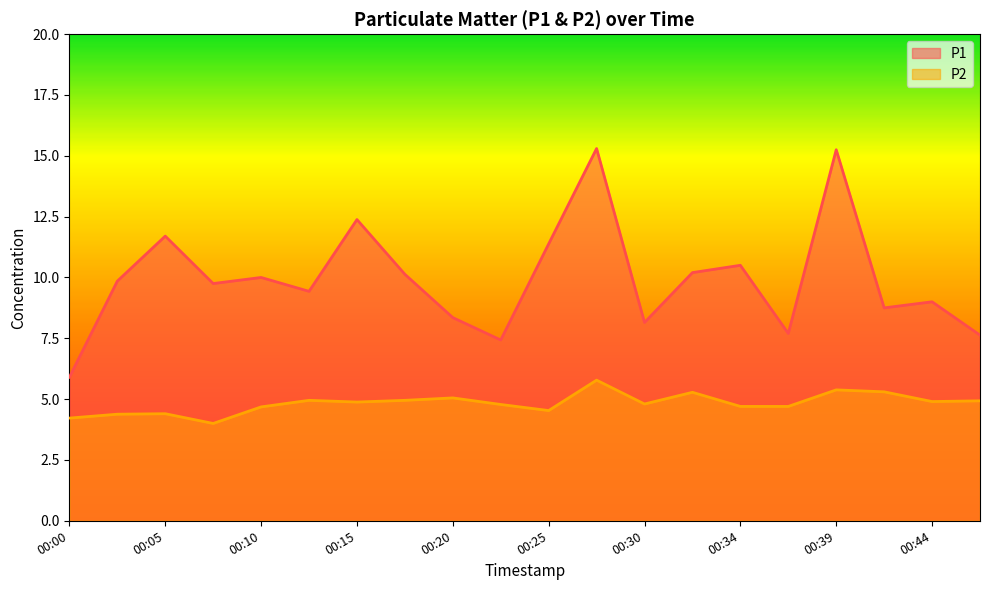

What is the minimum value shown in the chart?

4.0